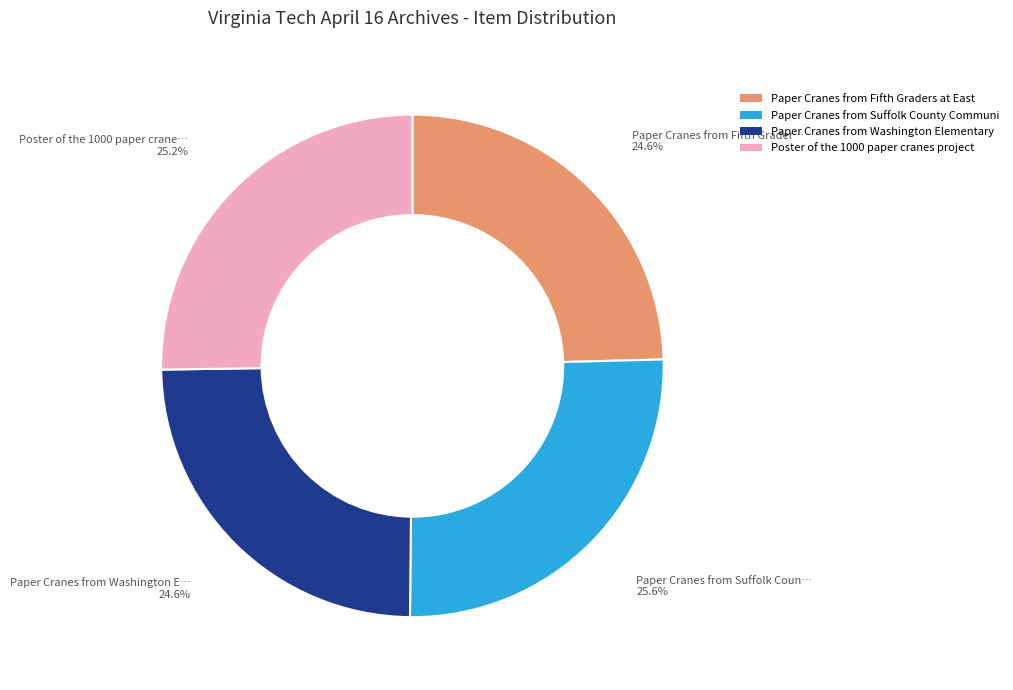

Does any single category account for the majority?

No